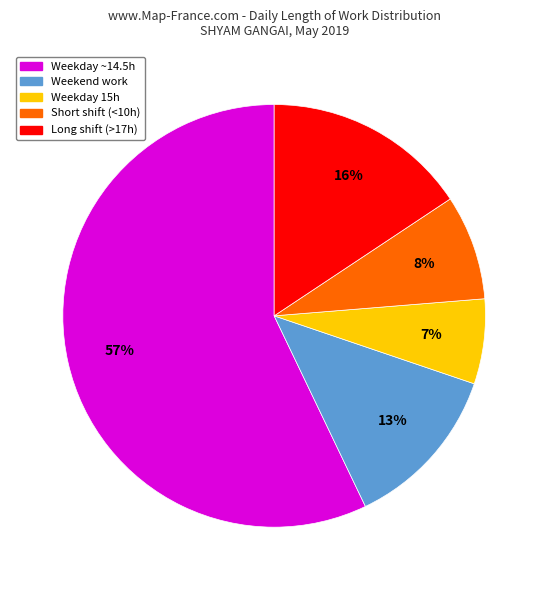

Count the number of slices in the pie.

5